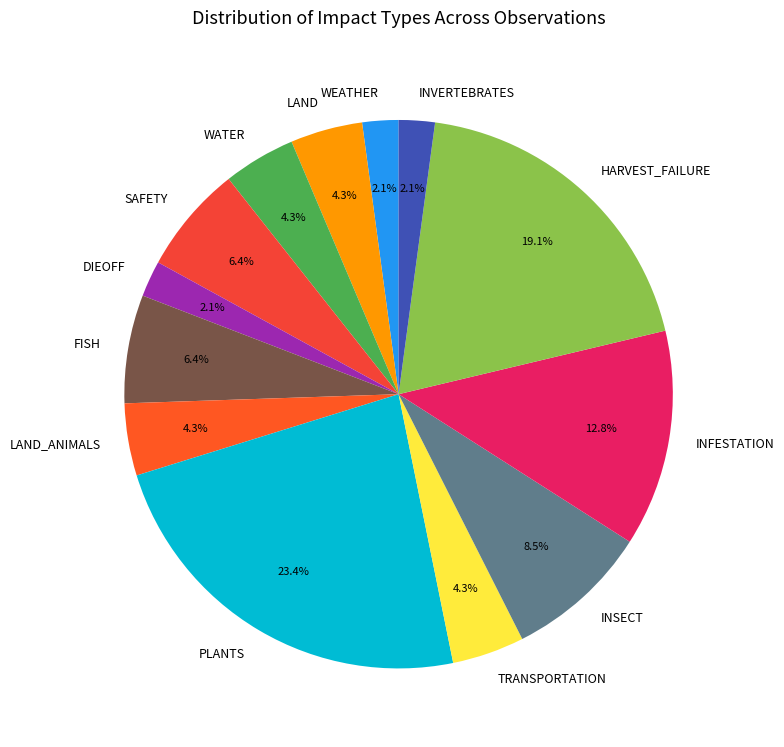

To the nearest percent, what portion does SAFETY represent?

6%